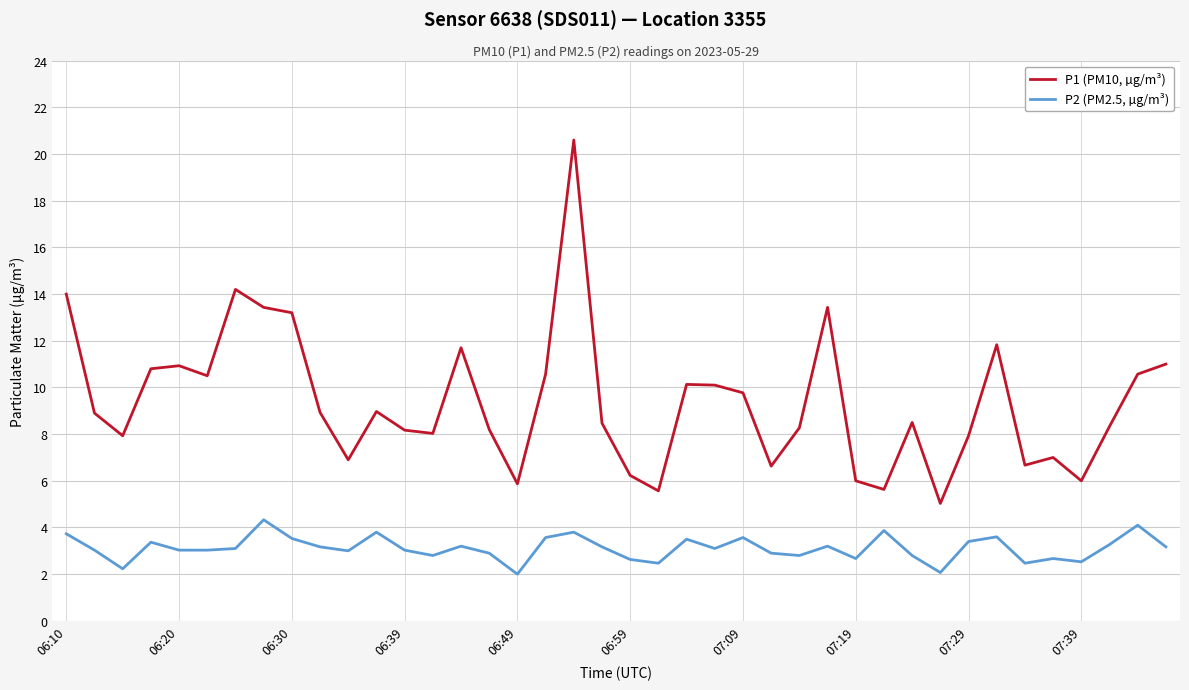

Which series has the largest total across all categories?

P1 (PM10, µg/m³)